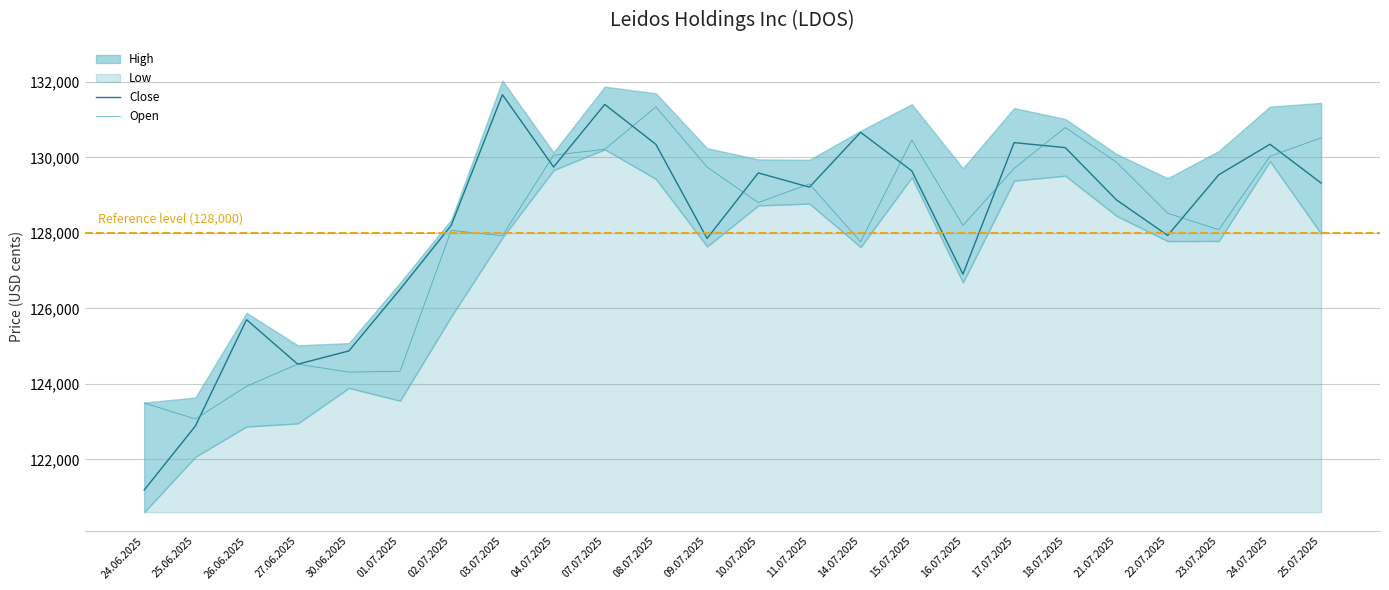

Reading right to left, extract all data points from this chart.

Close: 25.07.2025=129320	24.07.2025=130348	23.07.2025=129541	22.07.2025=127933	21.07.2025=128875	18.07.2025=130259	17.07.2025=130392	16.07.2025=126908	15.07.2025=129643	14.07.2025=130664	11.07.2025=129213	10.07.2025=129589	09.07.2025=127854	08.07.2025=130345	07.07.2025=131403	04.07.2025=129747	03.07.2025=131662	02.07.2025=128200	01.07.2025=126506	30.06.2025=124874	27.06.2025=124523	26.06.2025=125702	25.06.2025=122885	24.06.2025=121191
Open: 25.07.2025=130520	24.07.2025=130028	23.07.2025=128085	22.07.2025=128522	21.07.2025=129873	18.07.2025=130791	17.07.2025=129709	16.07.2025=128198	15.07.2025=130460	14.07.2025=127765	11.07.2025=129298	10.07.2025=128803	09.07.2025=129744	08.07.2025=131339	07.07.2025=130214	04.07.2025=130059	03.07.2025=127925	02.07.2025=128068	01.07.2025=124336	30.06.2025=124313	27.06.2025=124524	26.06.2025=123939	25.06.2025=123071	24.06.2025=123496